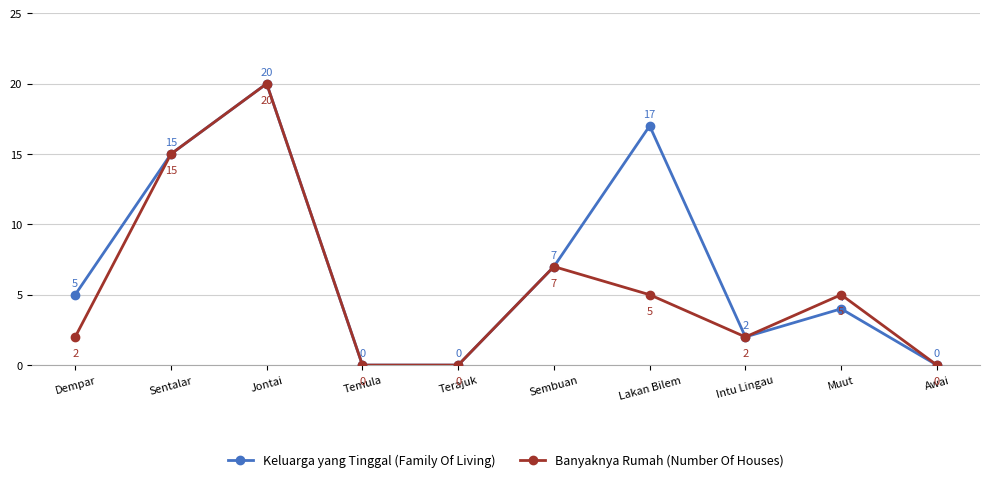

The Keluarga yang Tinggal (Family Of Living) series shows 0 at Terajuk. True or false?

True